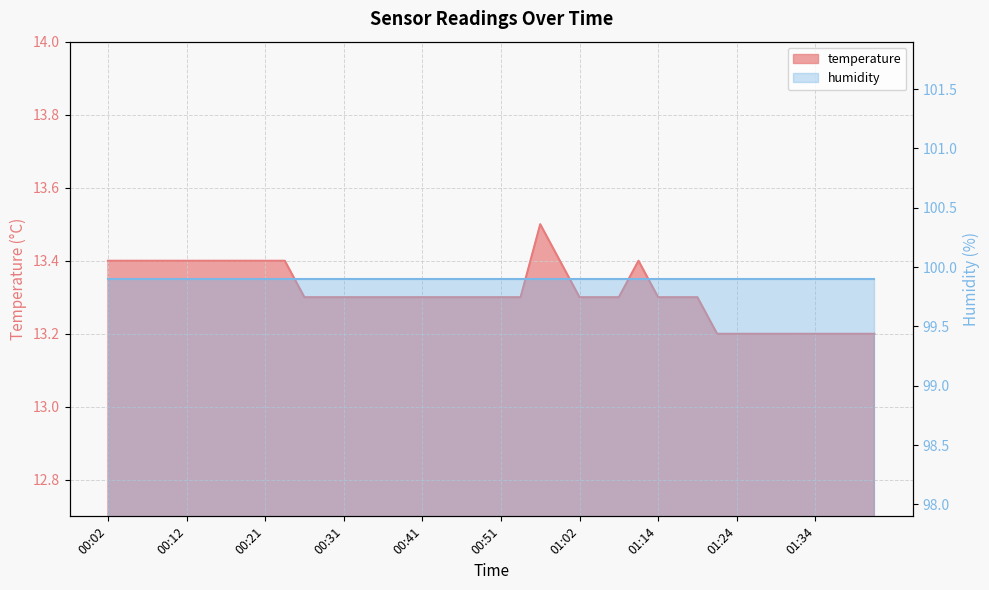

What is the label of the 11th point from the right?

01:17